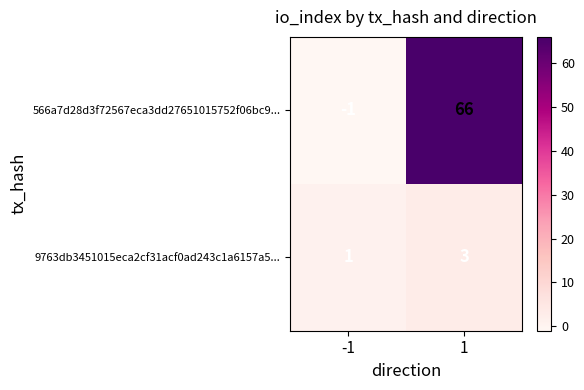

Between -1 and 1, which series saw the biggest shift?

566a7d28d3f72567eca3dd27651015752f06bc9...